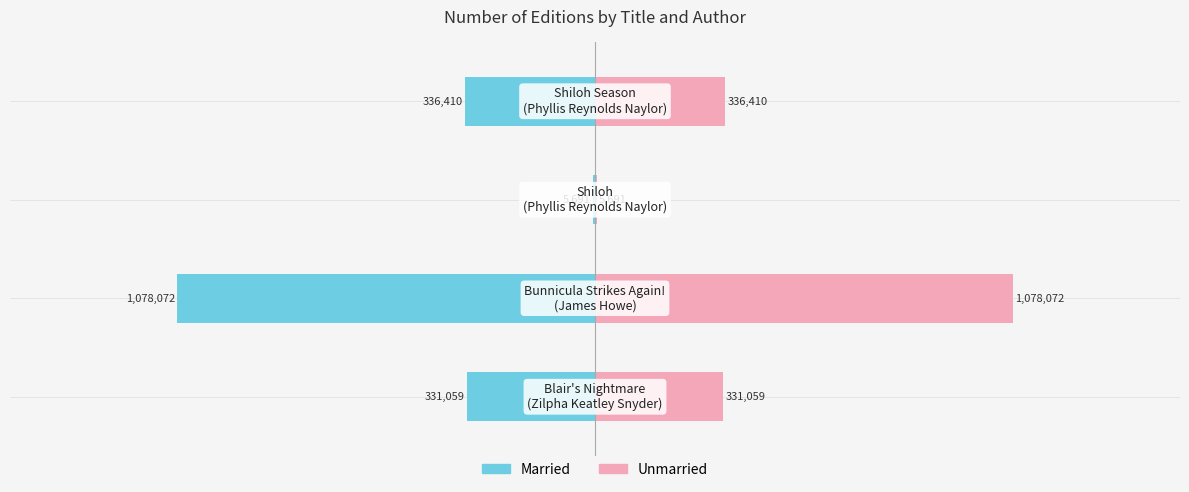

Which series changed the most between −1.5 and −1.0?

Married